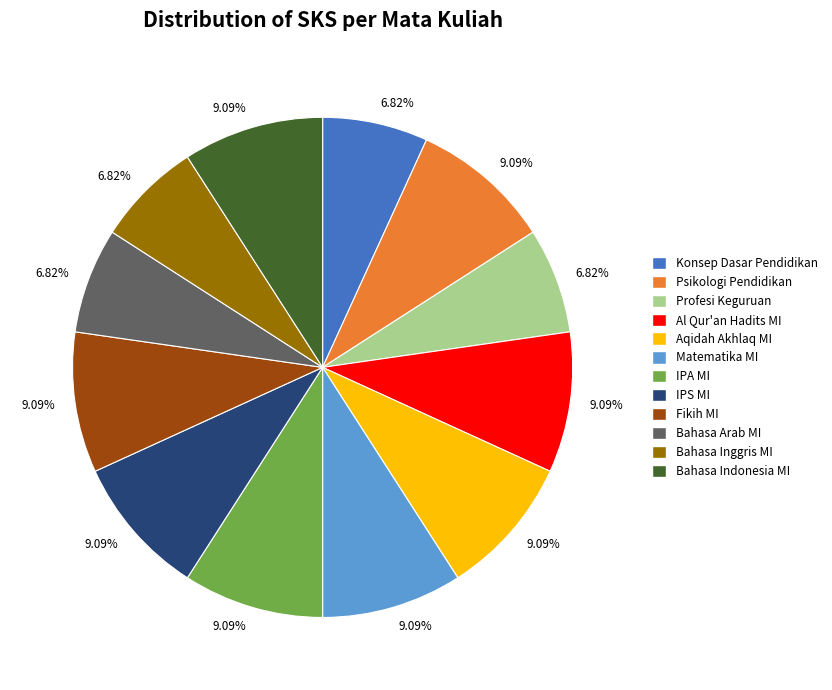

To the nearest percent, what is the average slice percentage?

8%